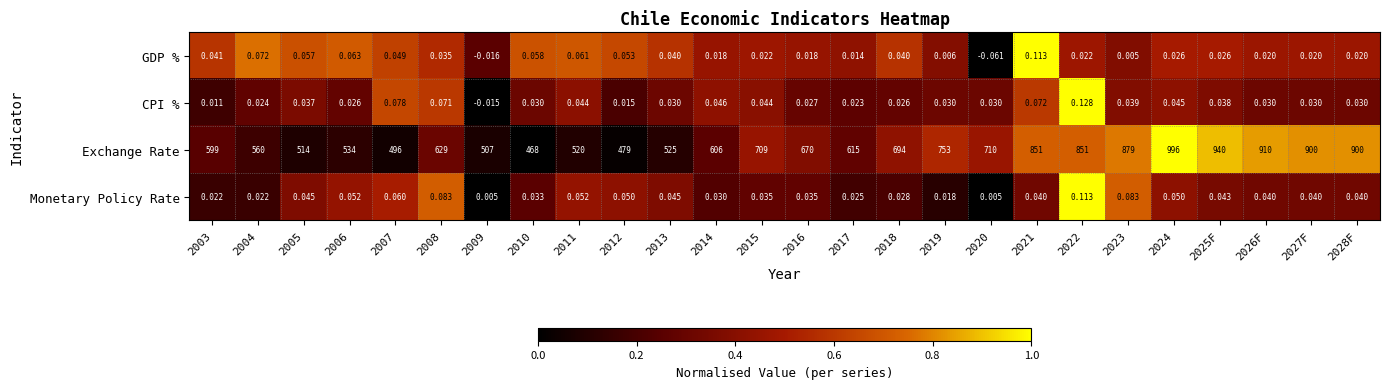

At which category does the chart reach its peak across all series?

2024